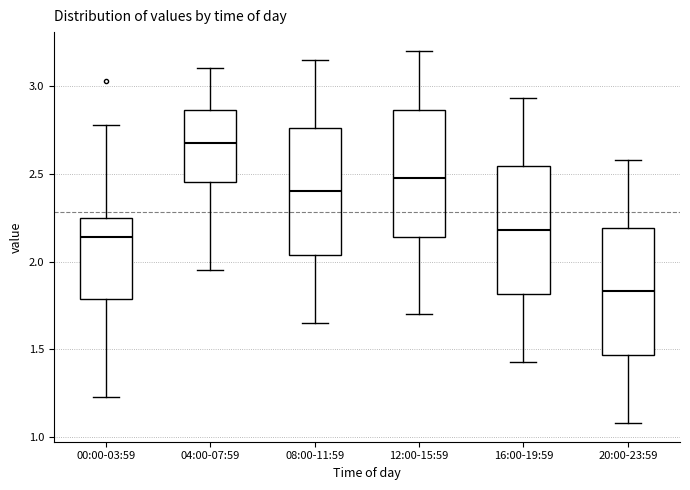

Reading left to right, read every box against the y-axis: the position of its median line, the range the box covers, and the ends of its whiskers. The values are not printed on the chart, so give them approximately, as read against the axis.

00:00-03:59: median 2.15, box 1.80 to 2.25, whiskers 1.25 to 2.80
04:00-07:59: median 2.70, box 2.45 to 2.85, whiskers 1.95 to 3.10
08:00-11:59: median 2.40, box 2.05 to 2.75, whiskers 1.65 to 3.15
12:00-15:59: median 2.50, box 2.15 to 2.85, whiskers 1.70 to 3.20
16:00-19:59: median 2.20, box 1.80 to 2.55, whiskers 1.45 to 2.95
20:00-23:59: median 1.85, box 1.45 to 2.20, whiskers 1.10 to 2.60